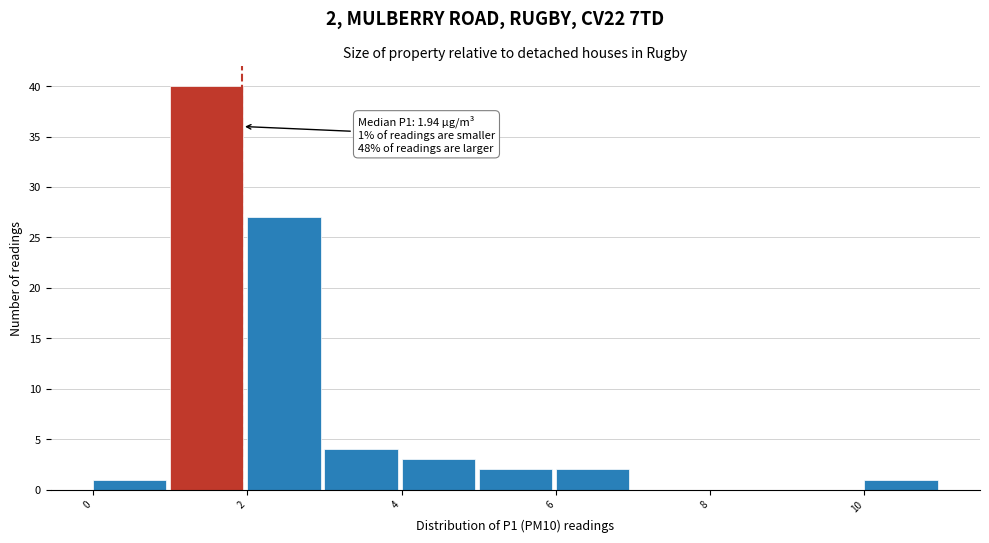

Which range on the x-axis has the tallest bar?

1 to 2